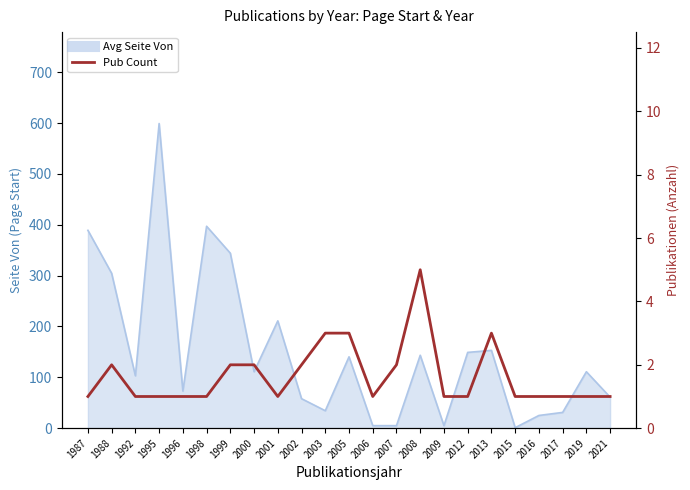

At which category does the data reach its first local valley?

2001